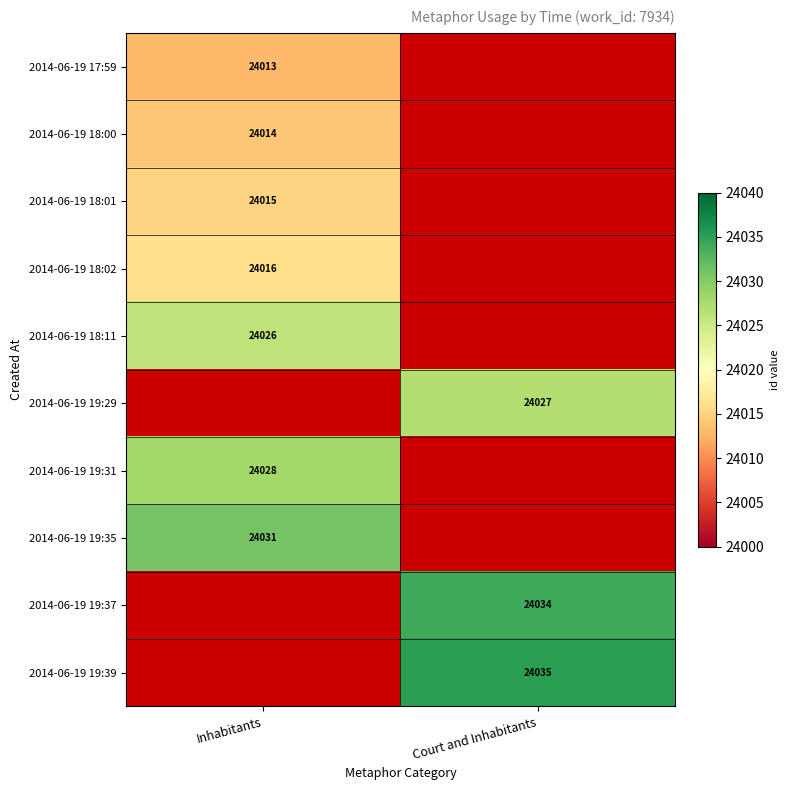

Is it true that 2014-06-19 19:35 equals 24031 at Inhabitants?

True